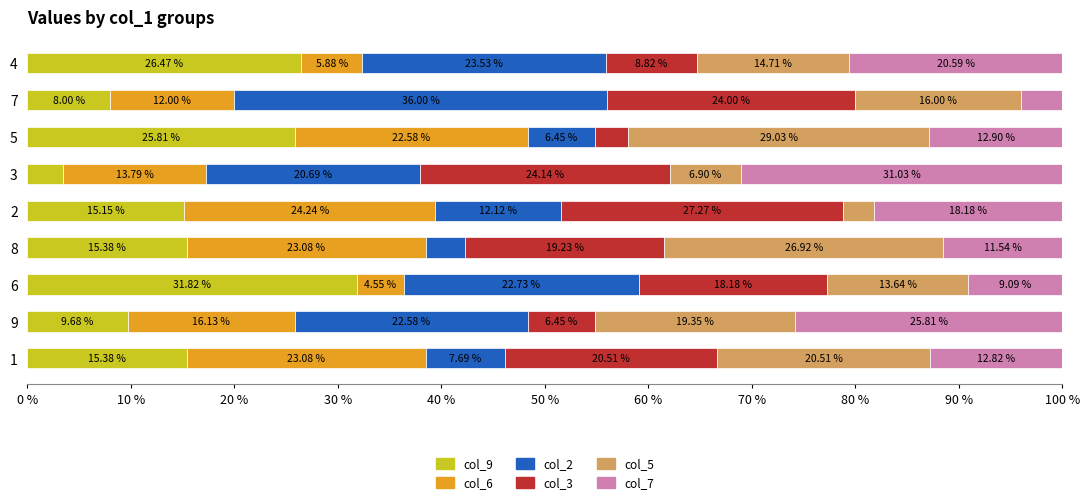

What is the total value across all series at 6?

100.0